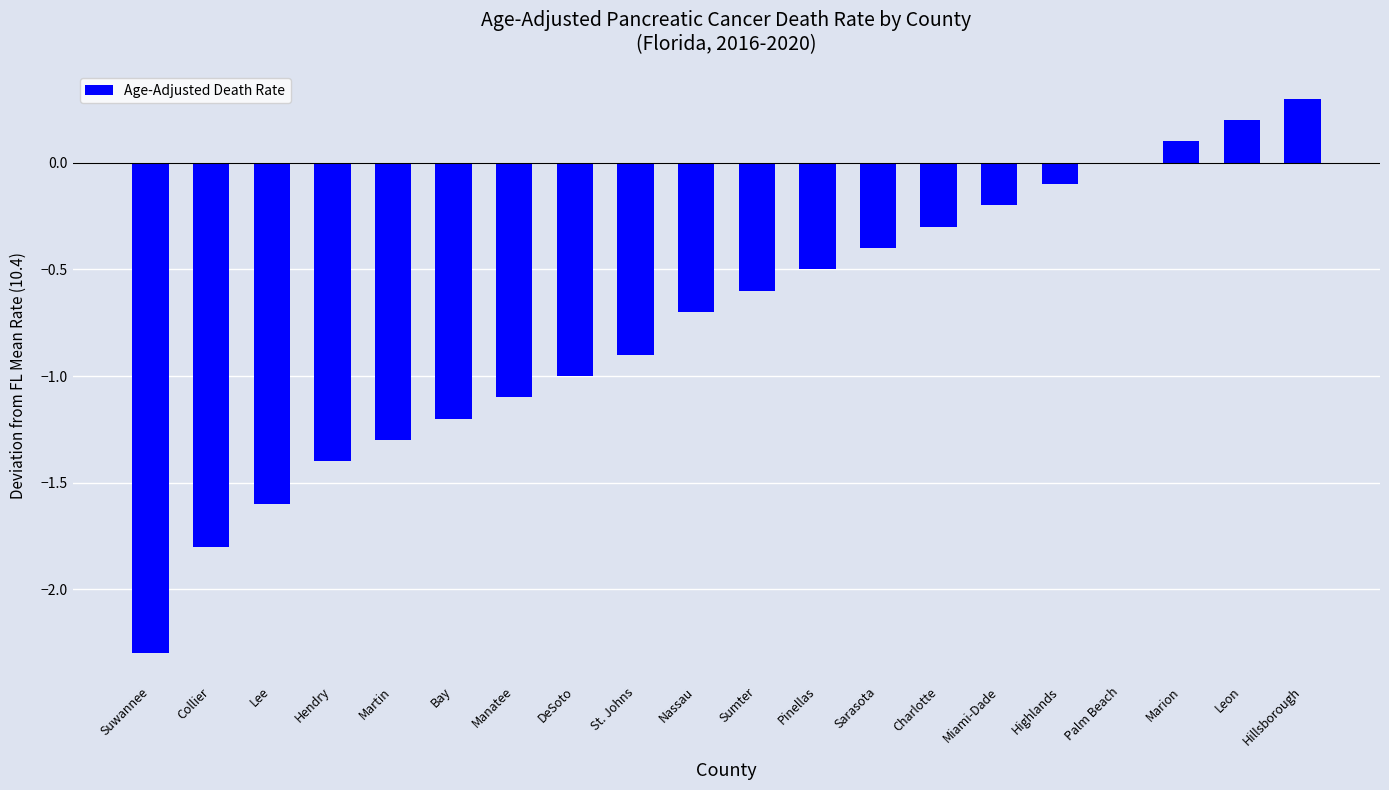

Which label corresponds to the largest value in the chart?

Hillsborough